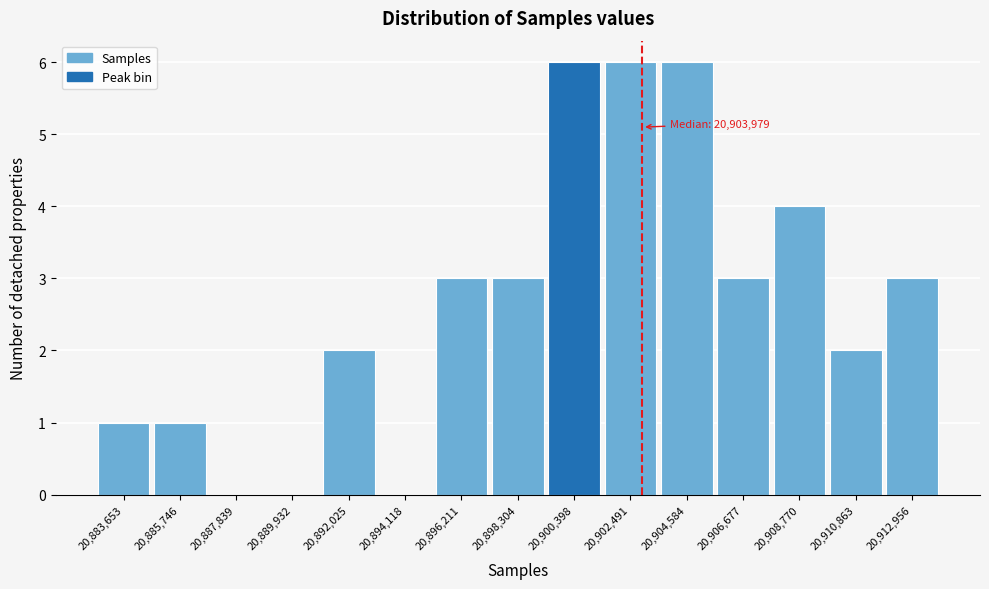

Reading right to left, what are all the values shown in this chart?

20,912,956=3	20,910,863=2	20,908,770=4	20,906,677=3	20,904,584=6	20,902,491=6	20,900,398=6	20,898,304=3	20,896,211=3	20,894,118=0	20,892,025=2	20,889,932=0	20,887,839=0	20,885,746=1	20,883,653=1